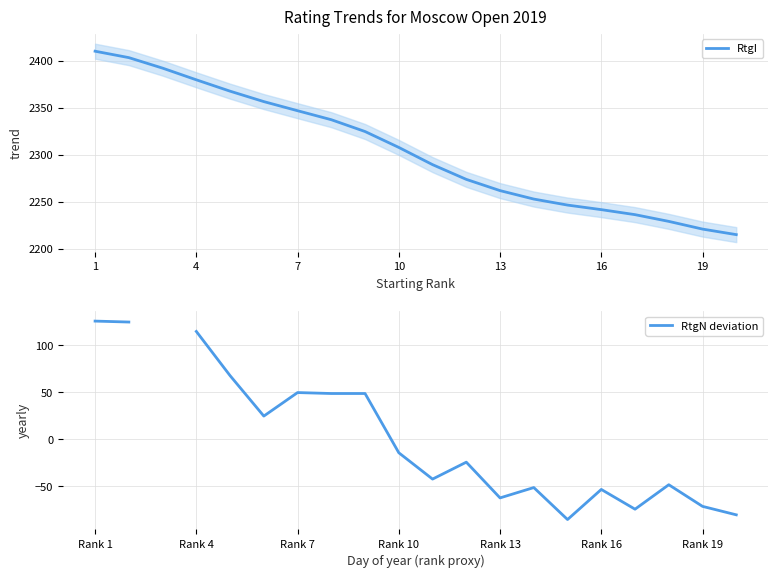

Which series has the largest total across all categories?

RtgI